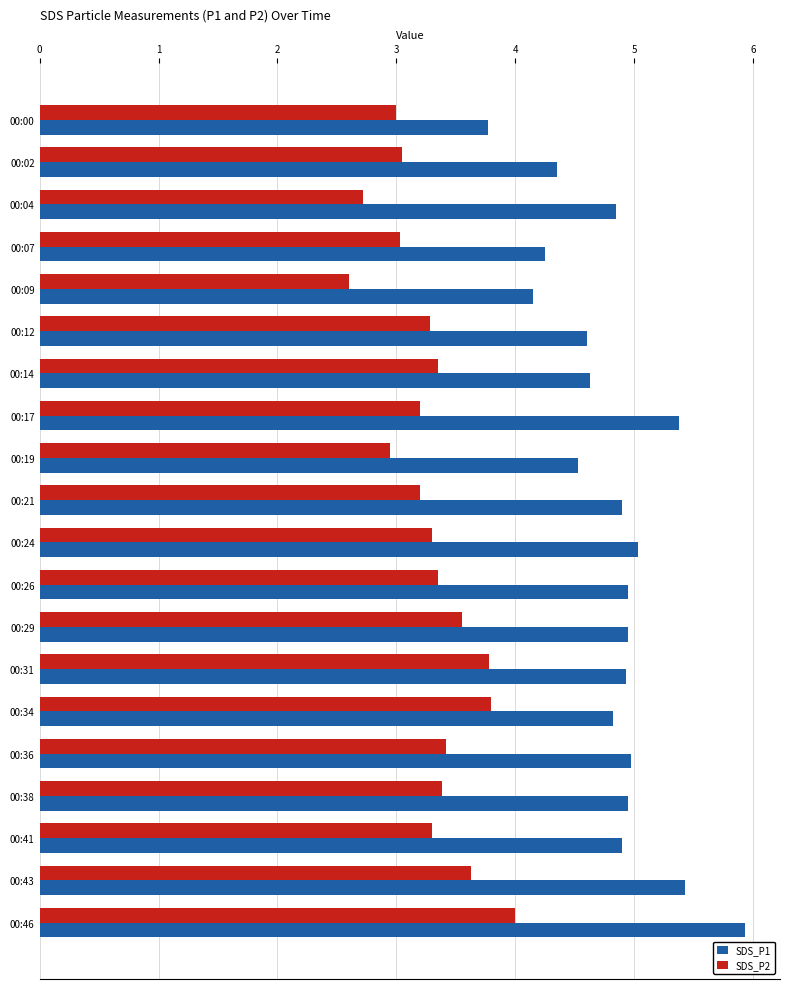

At which label does SDS_P2 reach its minimum?

00:09